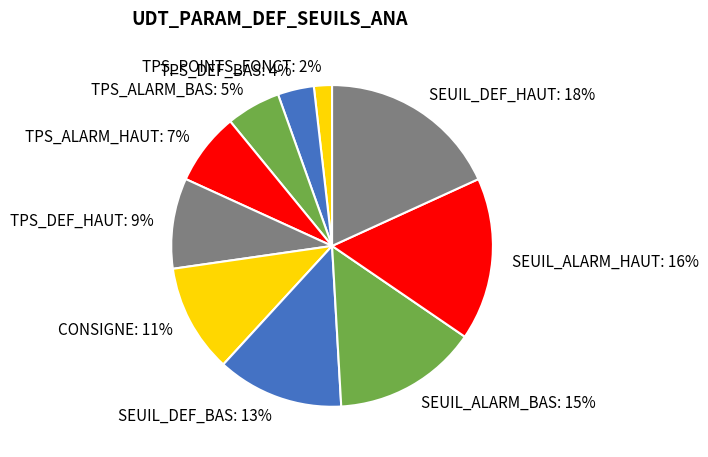

Which slice is the smallest?

TPS_POINTS_FONCT